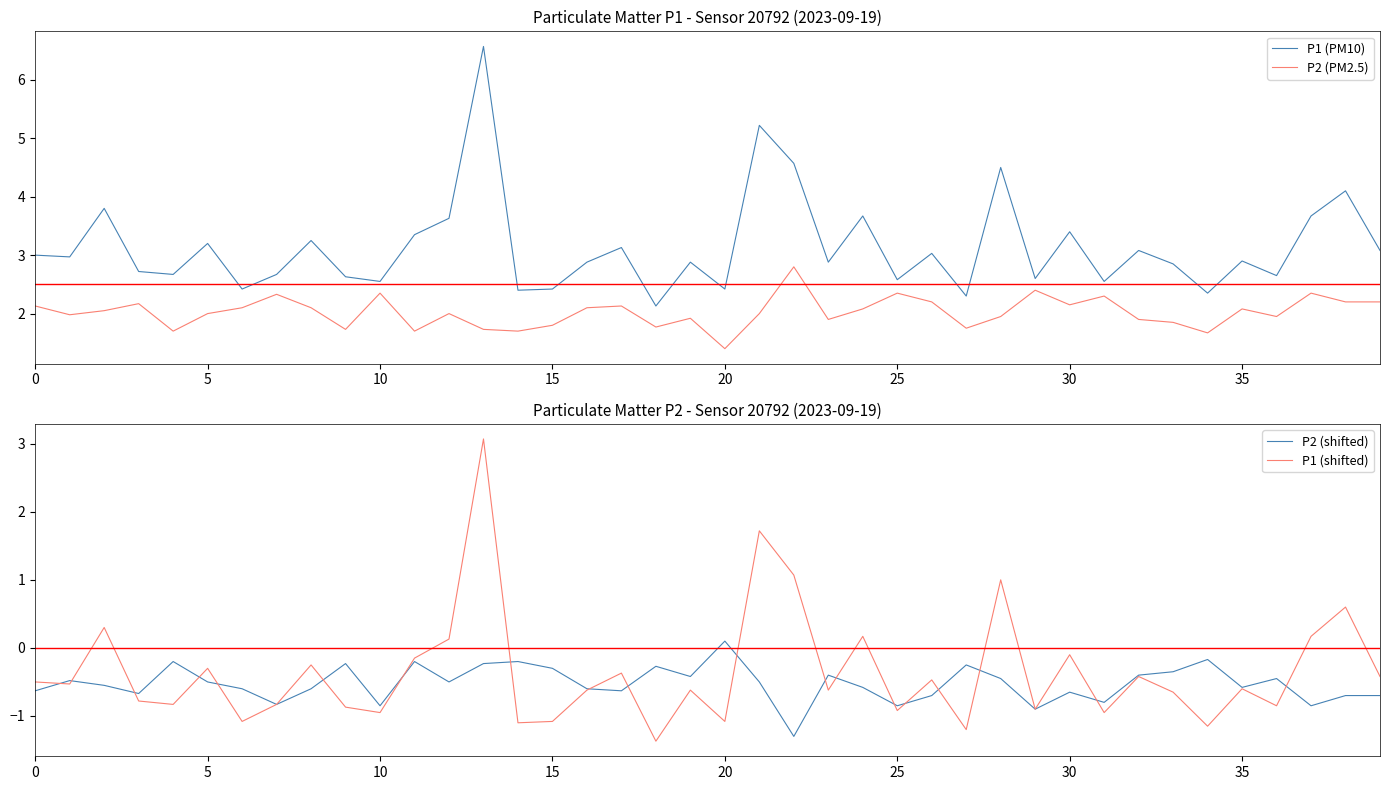

What is the label of the 23rd point from the left?

22